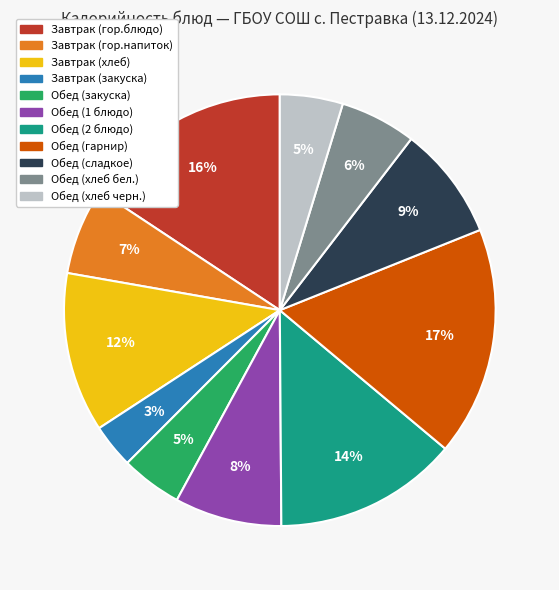

True or false: Обед (хлеб бел.) accounts for 6% of the total.

True